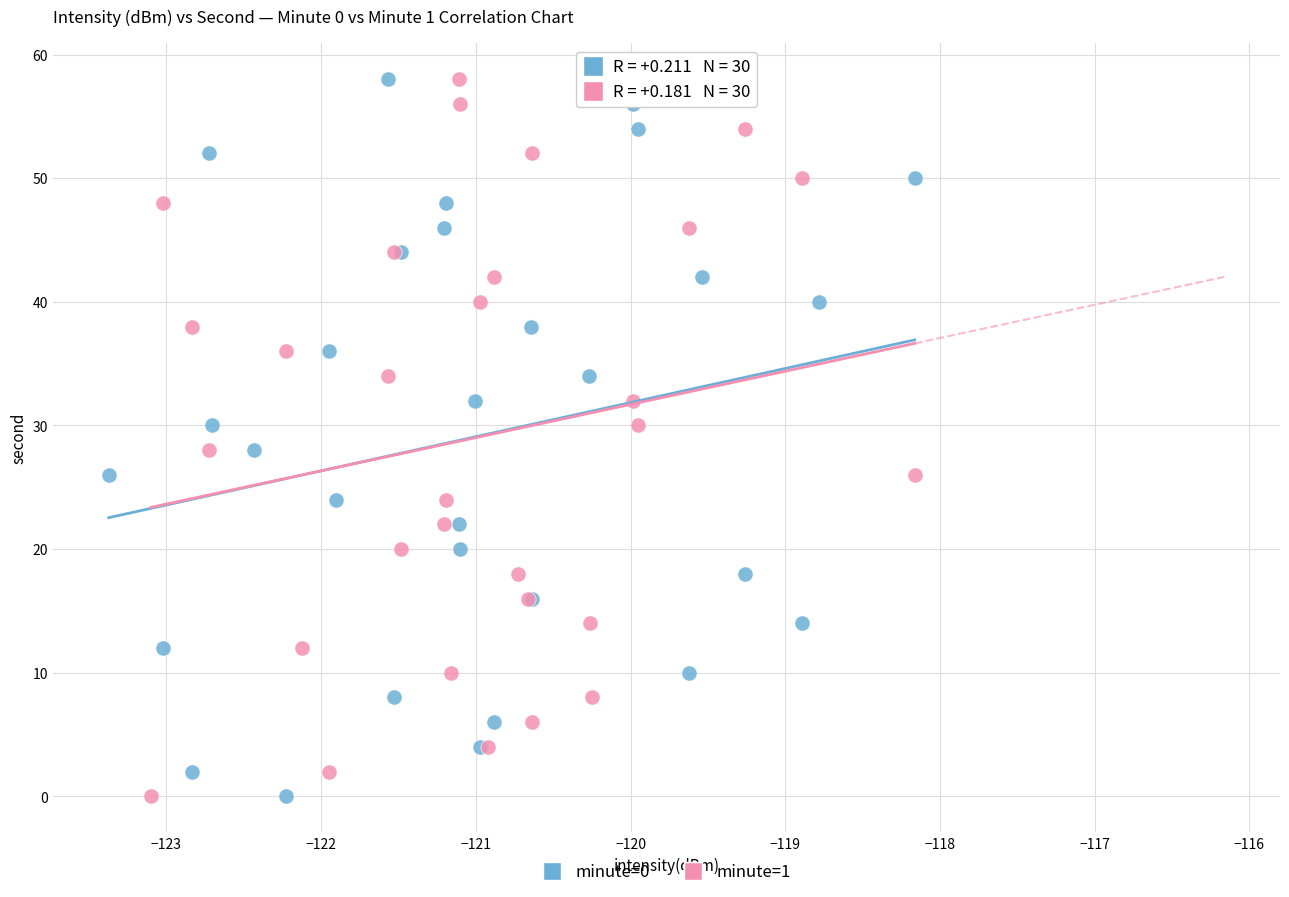

What are all the series names shown in the legend?

minute=0, minute=1